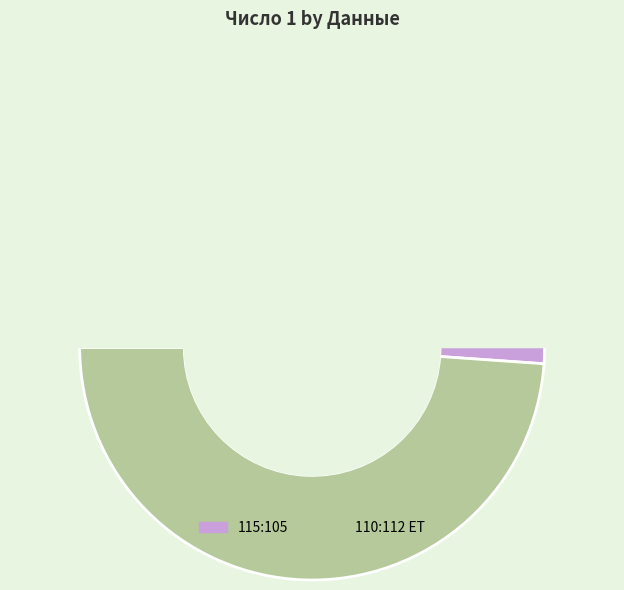

To the nearest percent, what is the average slice percentage?

50%